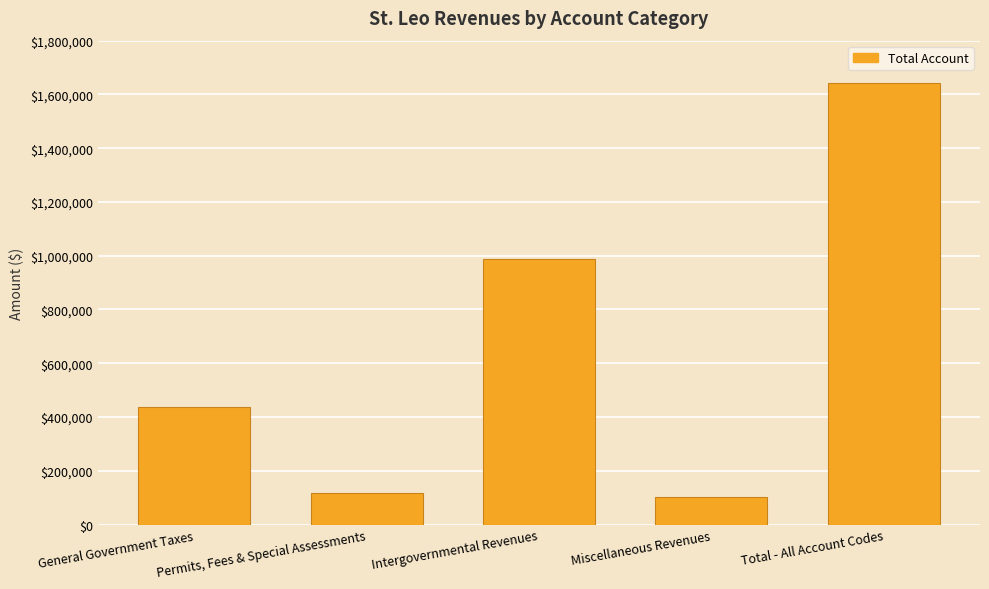

What position from the right is Intergovernmental Revenues?

3